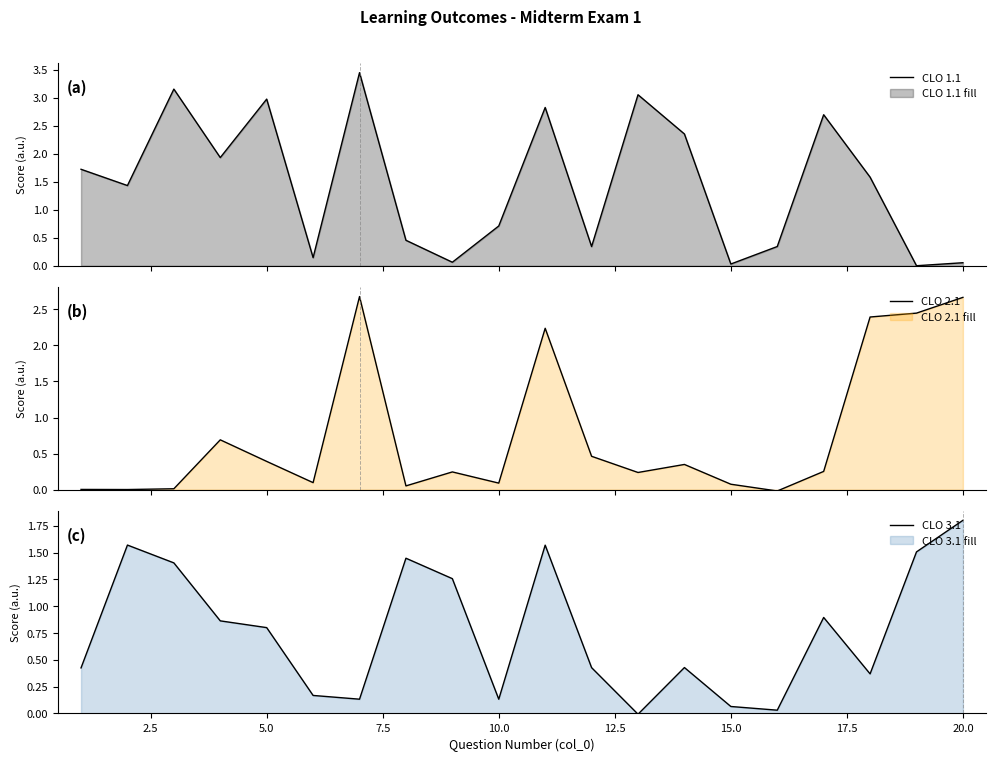

What are all the series names shown in the legend?

CLO 1.1, CLO 2.1, CLO 3.1